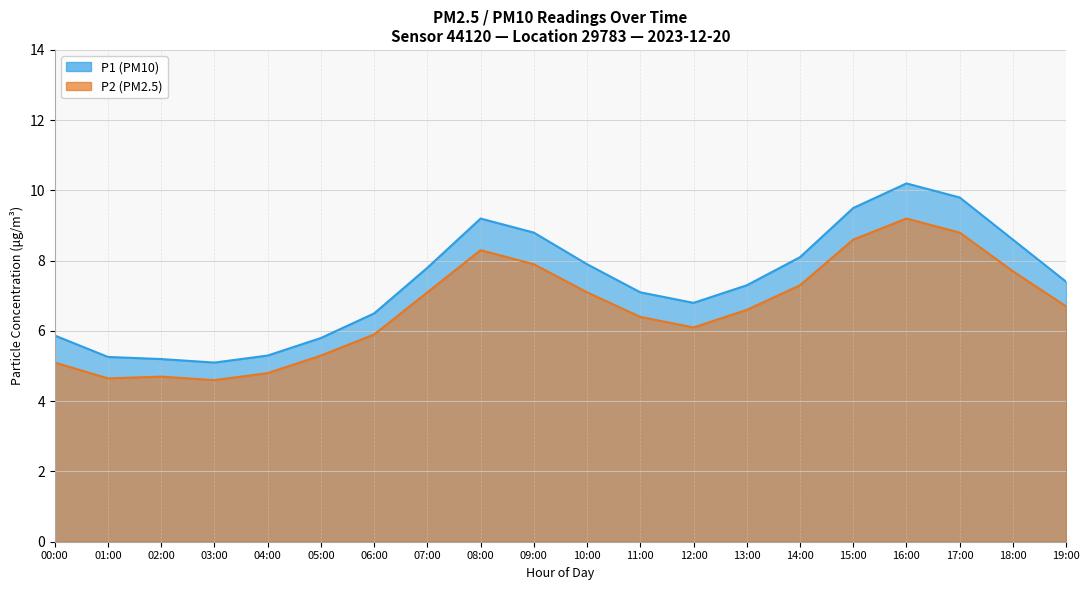

What position from the right is 13:00?

7